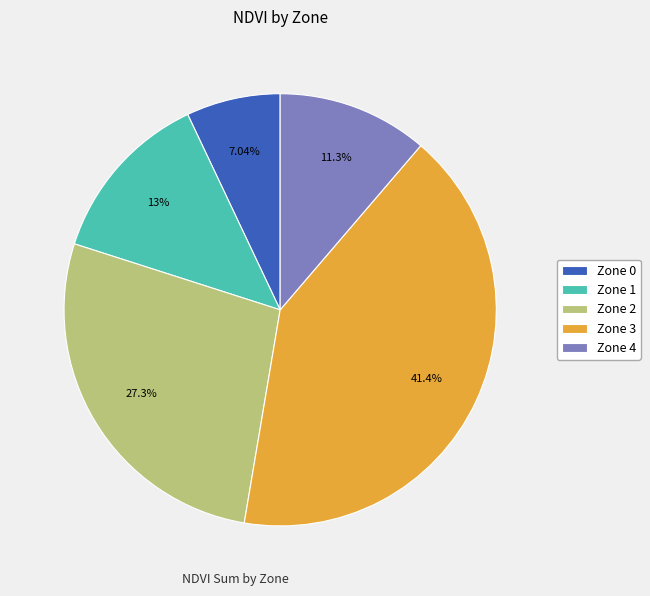

Does Zone 0 account for over 50% of the chart?

No